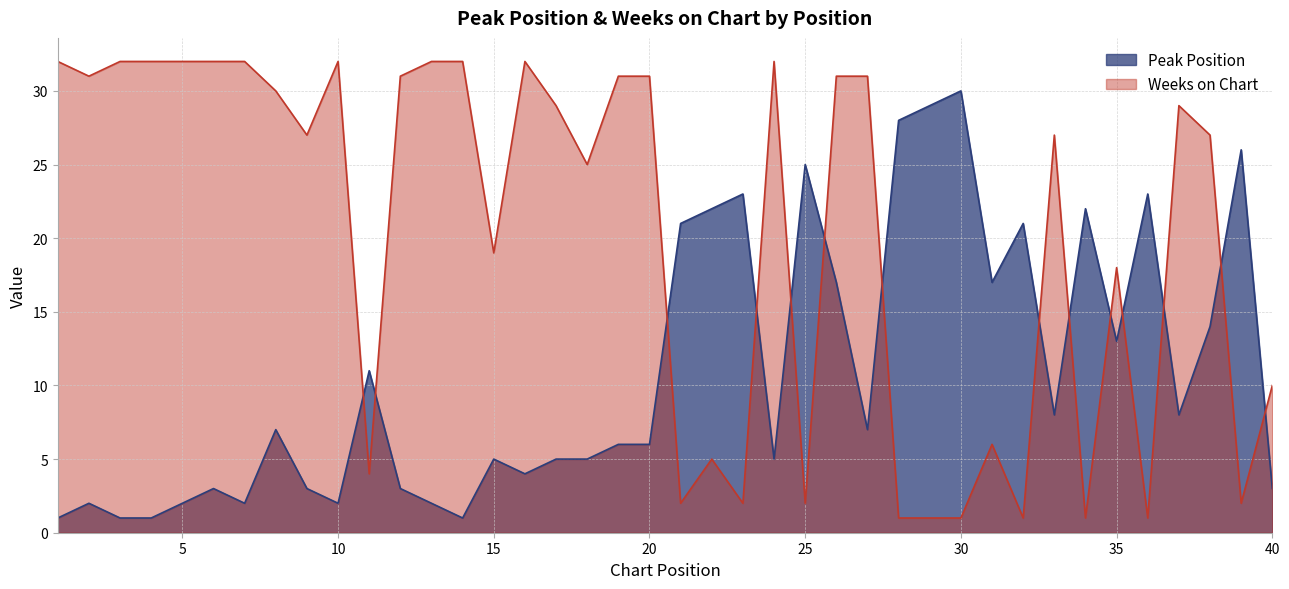

Rank the series by their maximum value, from lowest to highest.

Peak Position, Weeks on Chart